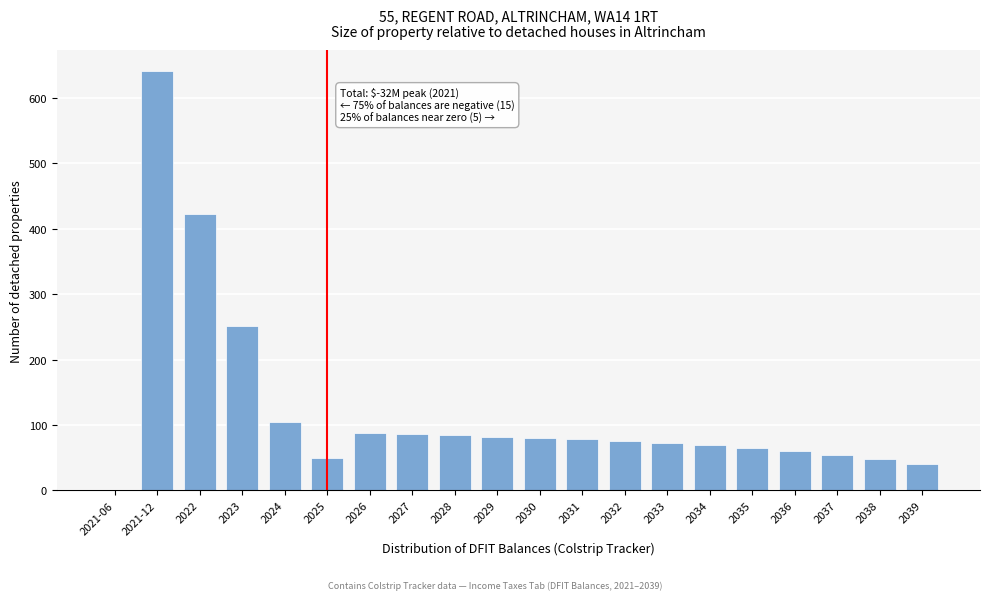

What is the maximum value shown in the chart?

640.7